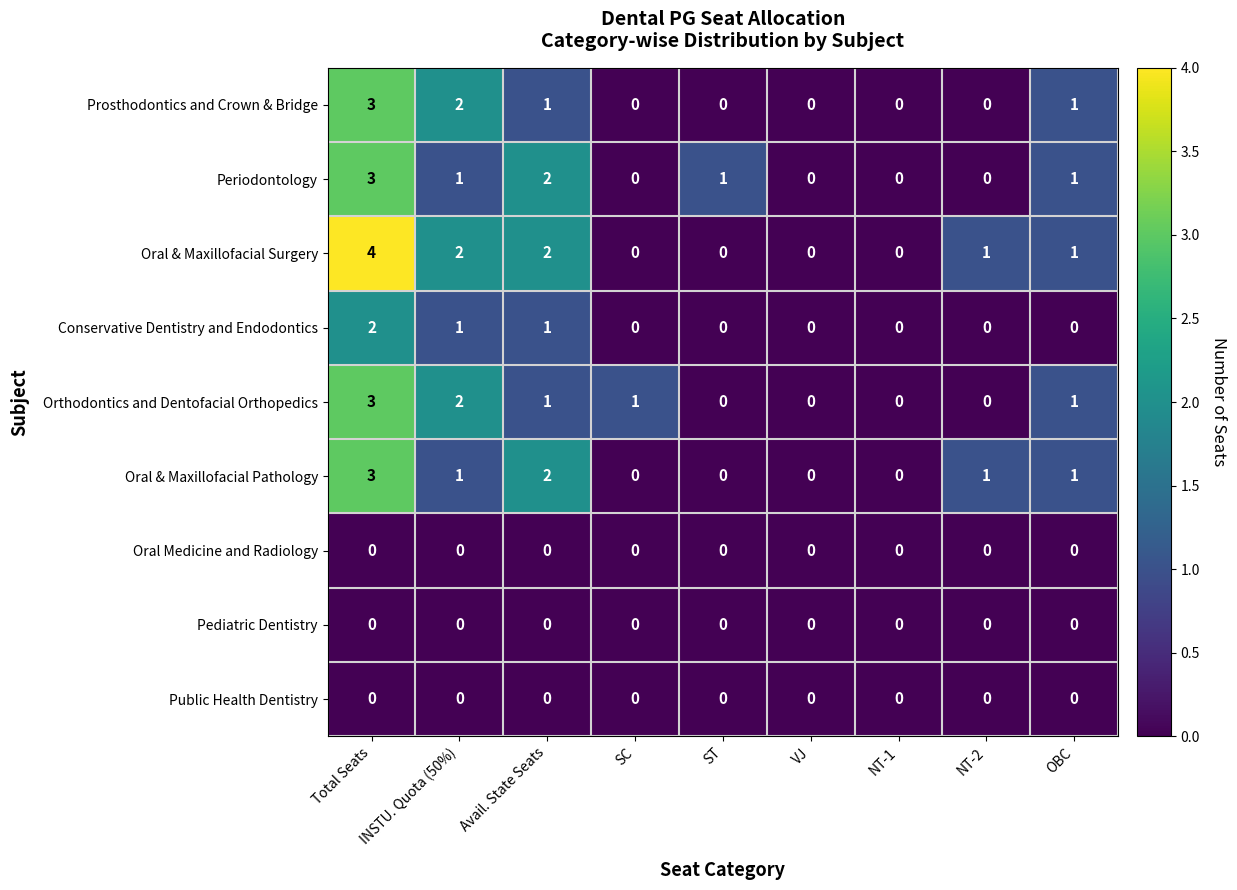

At which category does the chart reach its peak across all series?

Total Seats